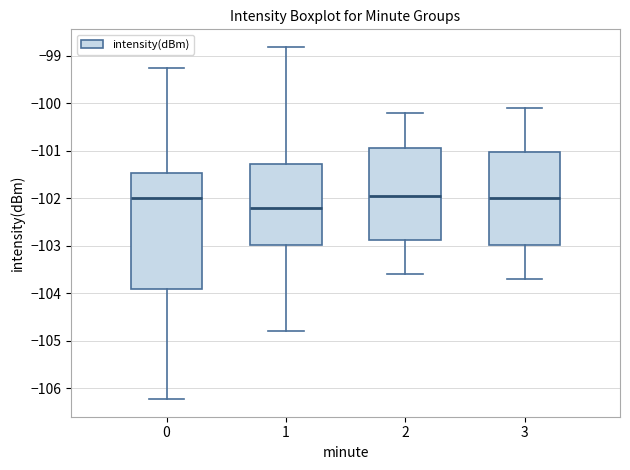

Reading left to right, transcribe this box plot: for each box, give where its median line is, the range the box spans, and where its two whiskers end, as read against the y-axis. The values are not printed on the chart, so give them approximately, as read against the axis.

0: median -102.0, box -103.9 to -101.5, whiskers -106.2 to -99.3
1: median -102.2, box -103.0 to -101.3, whiskers -104.8 to -98.8
2: median -101.9, box -102.9 to -100.9, whiskers -103.6 to -100.2
3: median -102.0, box -103.0 to -101.0, whiskers -103.7 to -100.1